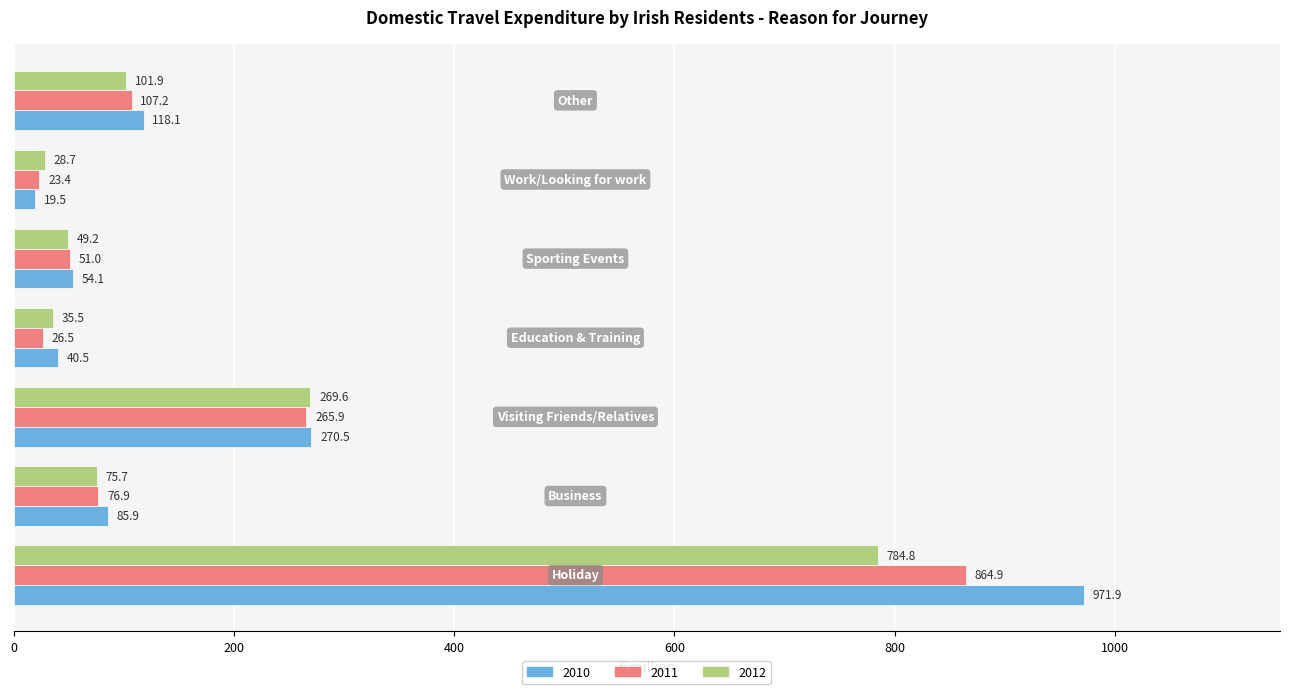

What is the difference between the 2011 values at Business and Education & Training?

50.4